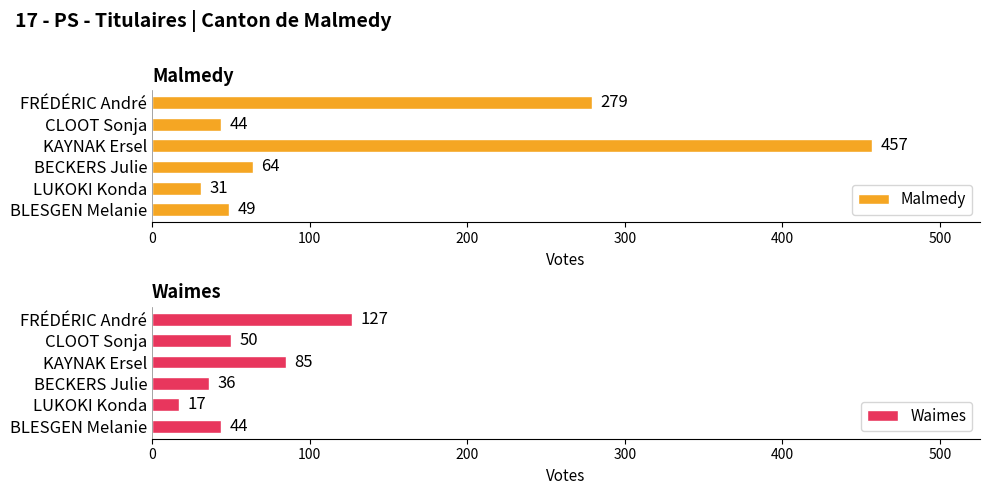

List the labels in order of Malmedy value, smallest first.

LUKOKI Konda, CLOOT Sonja, BLESGEN Melanie, BECKERS Julie, FRÉDÉRIC André, KAYNAK Ersel